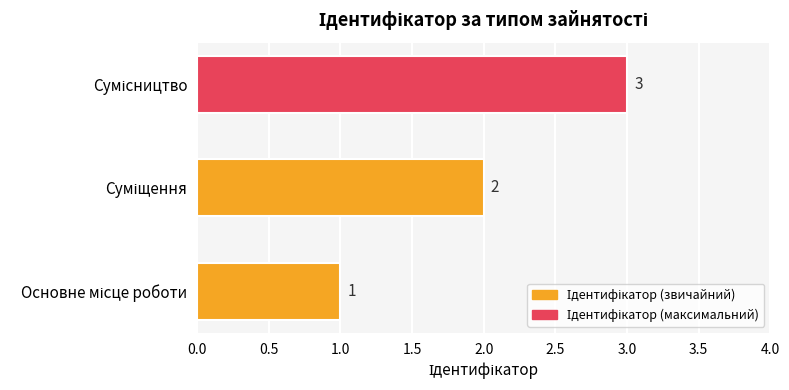

What is the sum of all values?

6